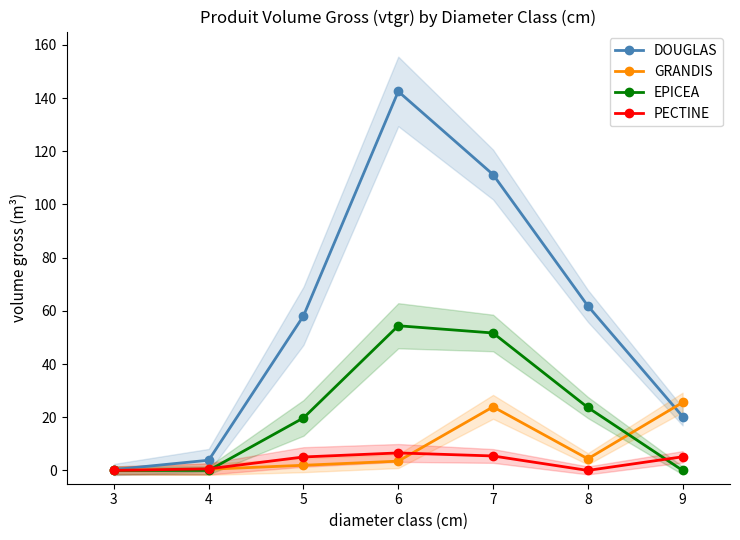

Which series has the largest range (max minus min)?

DOUGLAS